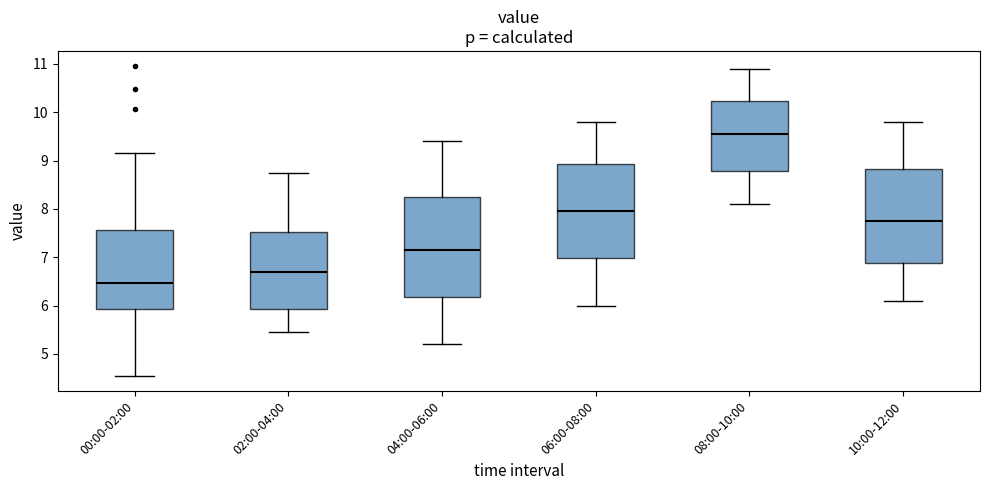

Reading left to right, read every box against the y-axis: the position of its median line, the range the box covers, and the ends of its whiskers. The values are not printed on the chart, so give them approximately, as read against the axis.

00:00-02:00: median 6.5, box 5.9 to 7.6, whiskers 4.6 to 9.2
02:00-04:00: median 6.7, box 5.9 to 7.5, whiskers 5.5 to 8.8
04:00-06:00: median 7.2, box 6.2 to 8.3, whiskers 5.2 to 9.4
06:00-08:00: median 8.0, box 7.0 to 8.9, whiskers 6.0 to 9.8
08:00-10:00: median 9.6, box 8.8 to 10.2, whiskers 8.1 to 10.9
10:00-12:00: median 7.8, box 6.9 to 8.8, whiskers 6.1 to 9.8